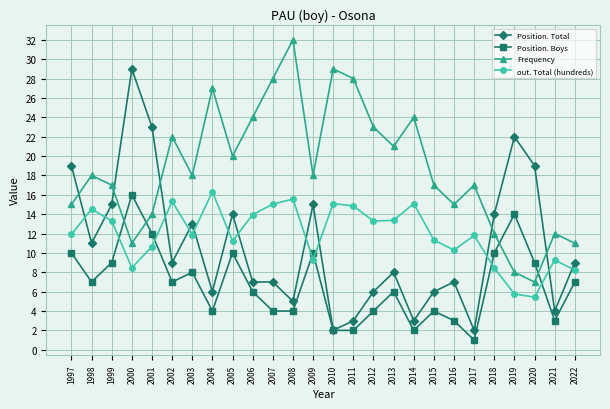

True or false: Frequency and out. Total (hundreds) cross at least once.

False